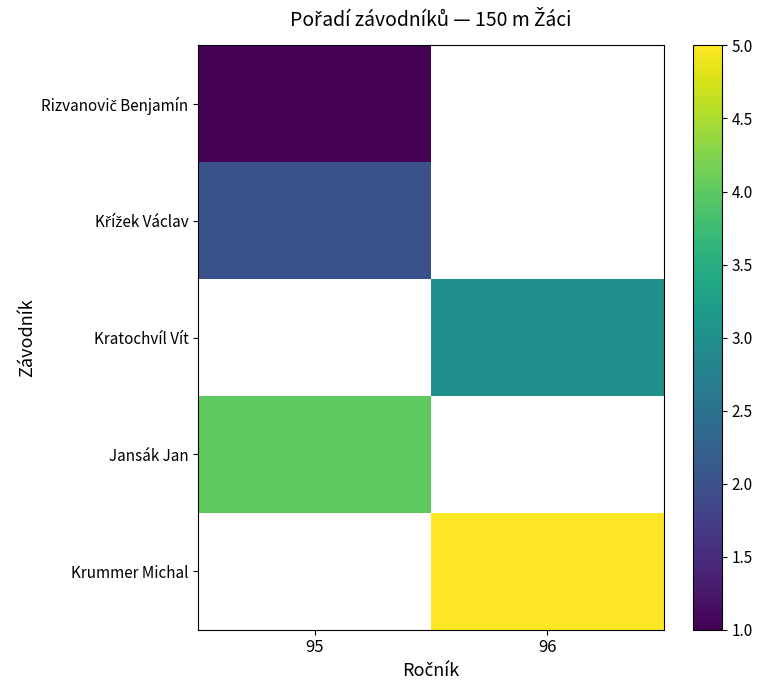

Which category has the highest value across all series?

96